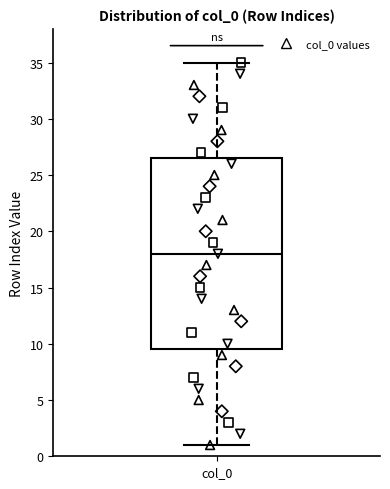

Read this box plot against the y-axis: the position of the median line, the range covered by the box, and the ends of both whiskers. The values are not printed on the chart, so give them approximately, as read against the axis.

median 18.0, box 9.5 to 26.5, whiskers 1.0 to 35.0